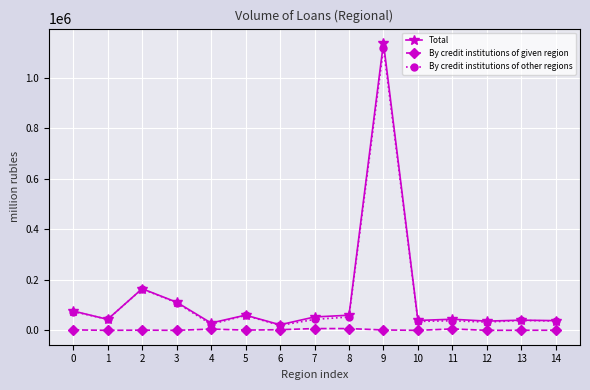

How many data points in By credit institutions of other regions are less than 43200?

7